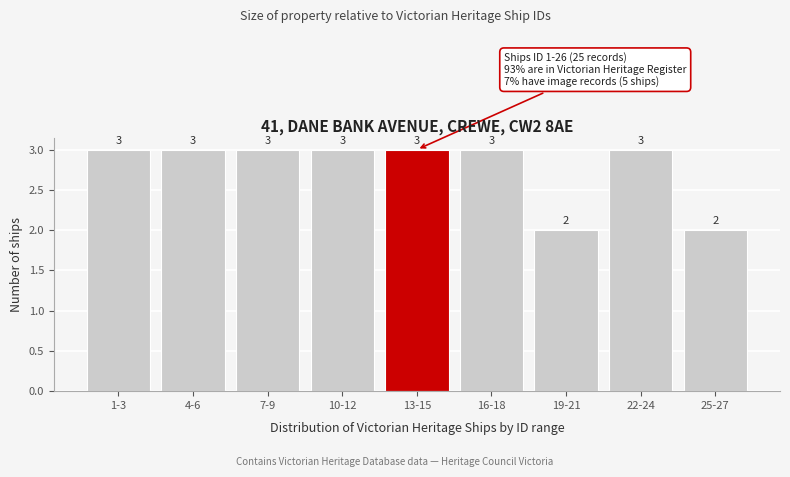

Reading left to right, what are all the values shown in this chart?

3	3	3	3	3	3	2	3	2